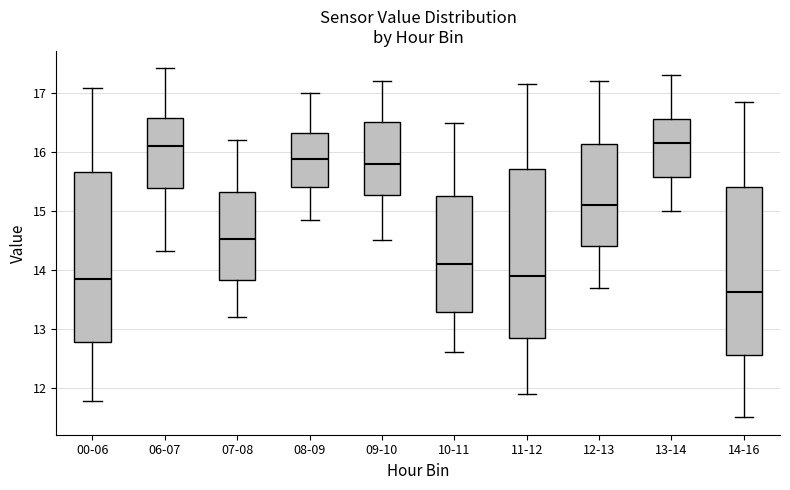

Which box's median line is the lowest?

14-16